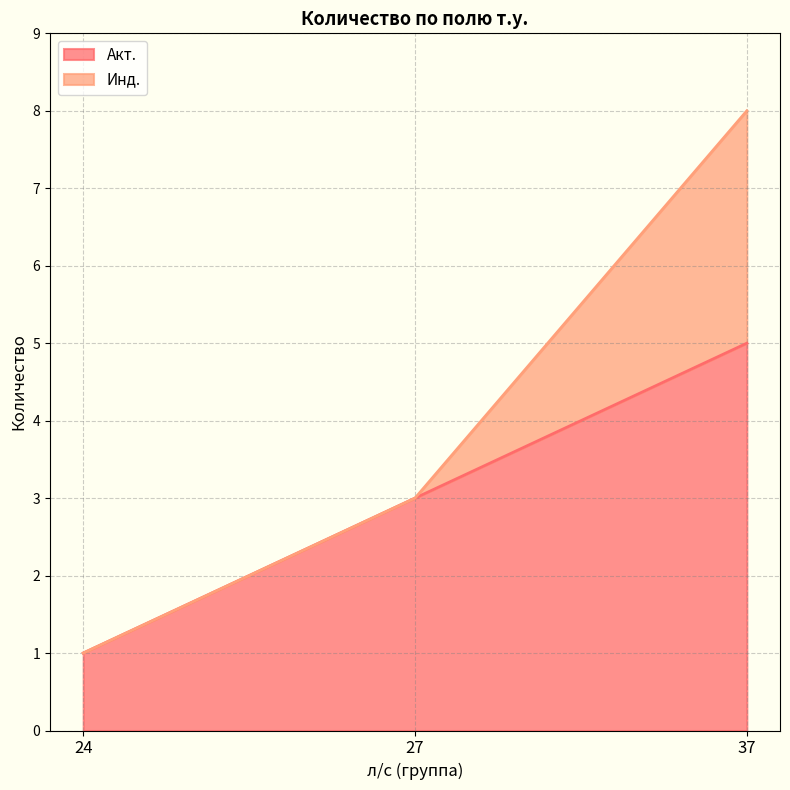

The chart shows a value of 0 at 24. True or false?

False